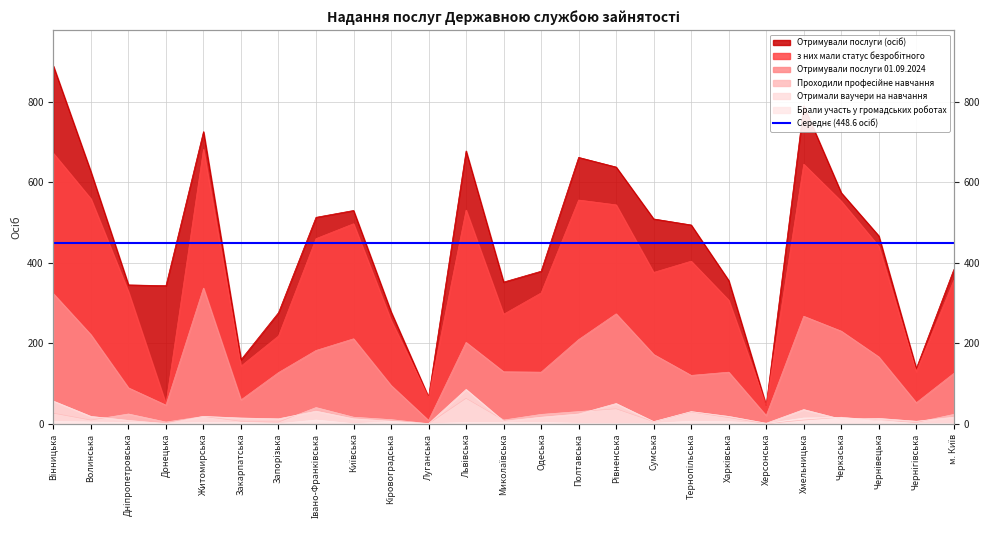

At which category does з них мали статус безробітного reach its first local peak?

Житомирська